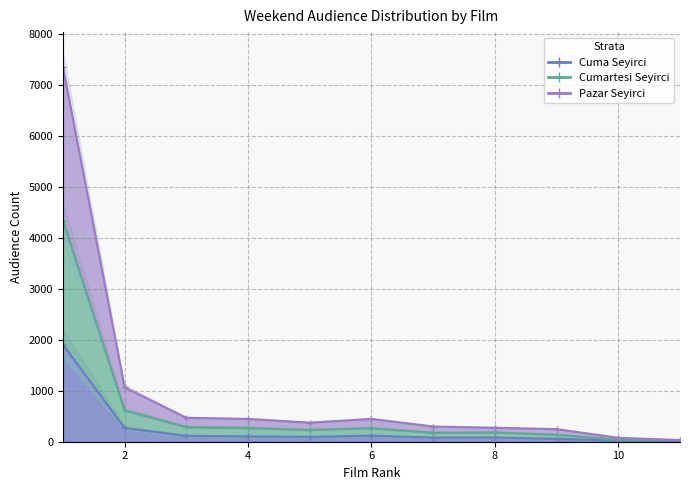

How many lines are shown in the chart?

3